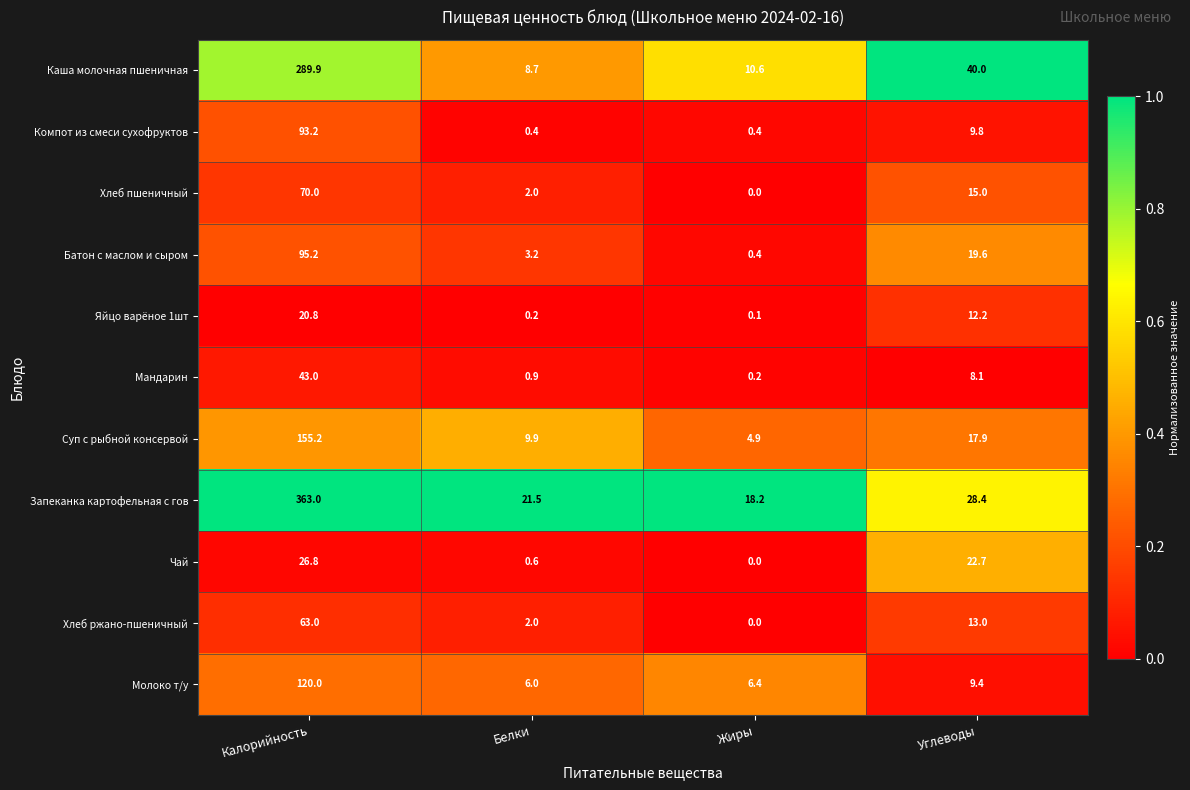

Which series has the largest range (max minus min)?

Запеканка картофельная с гов